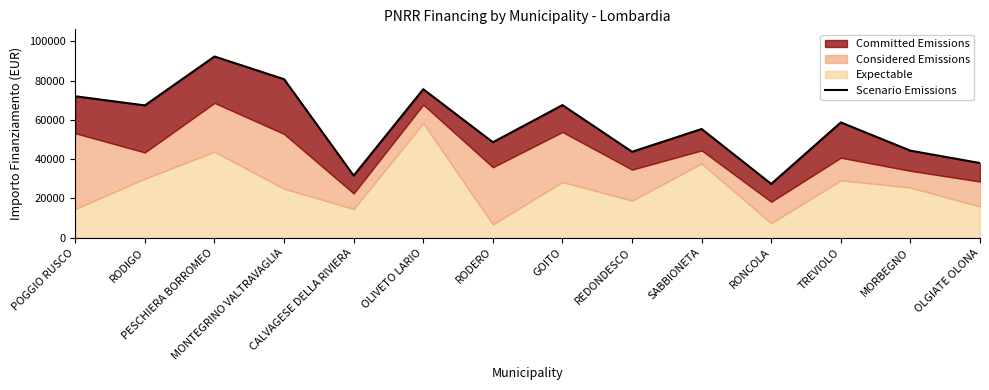

What is the difference between the maximum and second lowest values?

60703